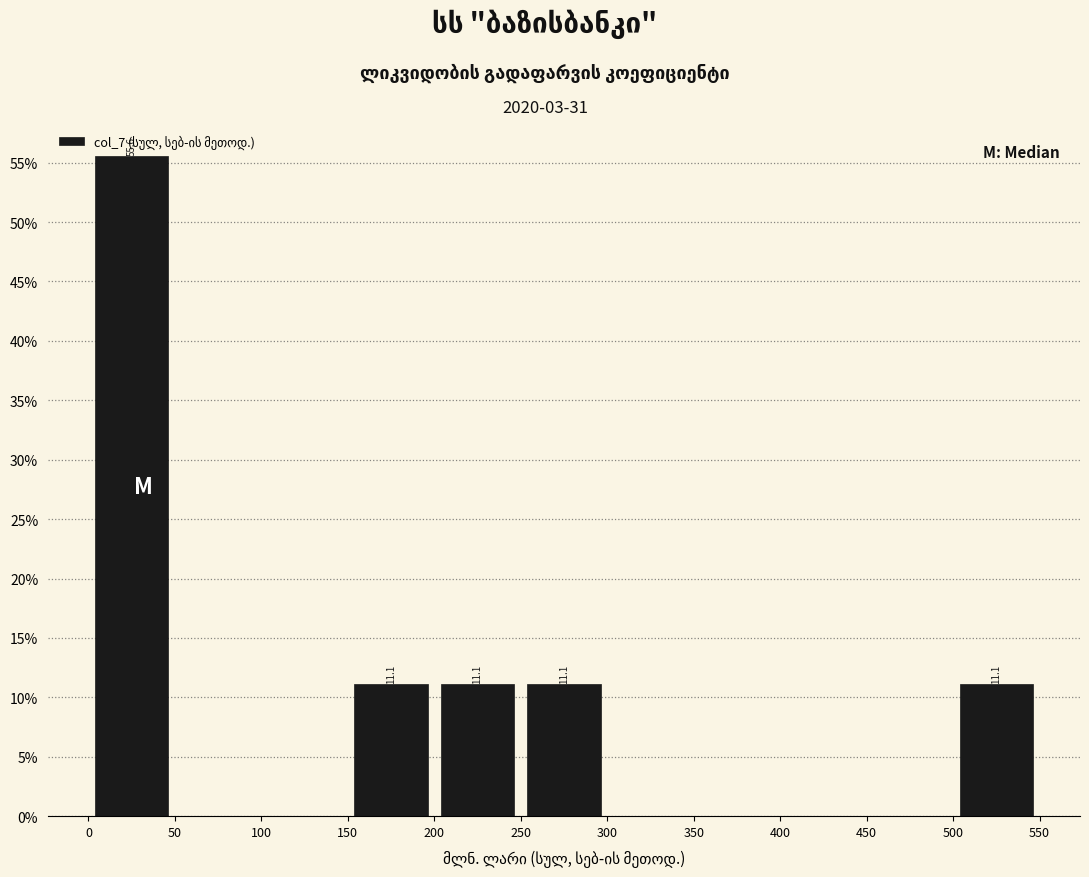

Over which range of the x-axis is the bar tallest?

0 to 50